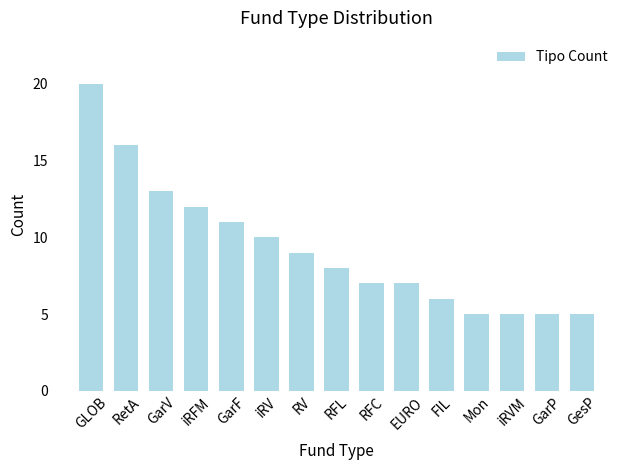

What is the ratio of the value at GLOB to the value at Mon?

4.0